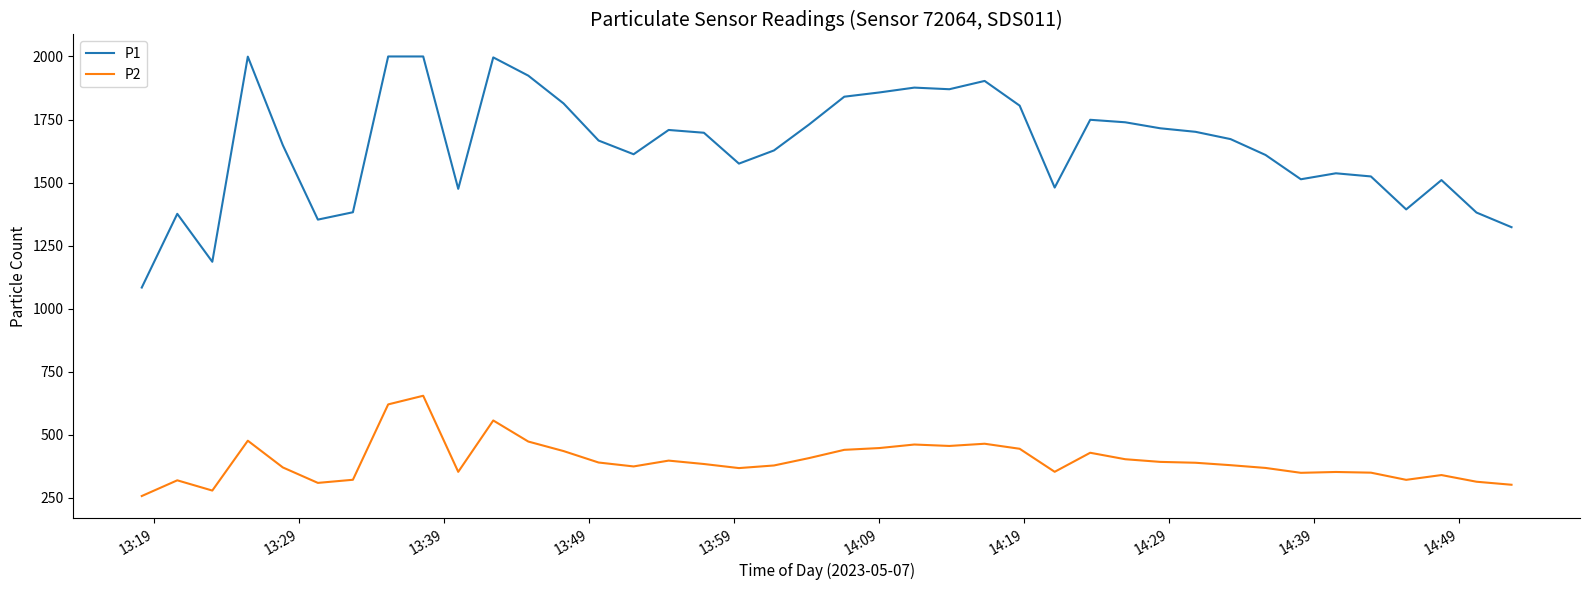

Which series has the largest total across all categories?

P1